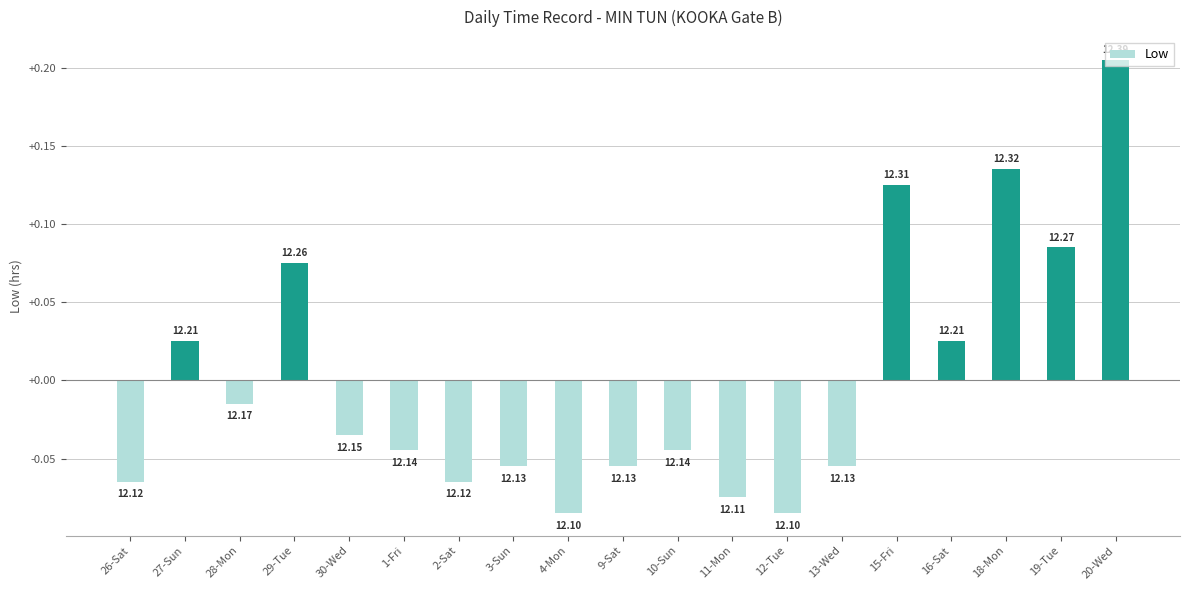

How many bars are there in total?

19